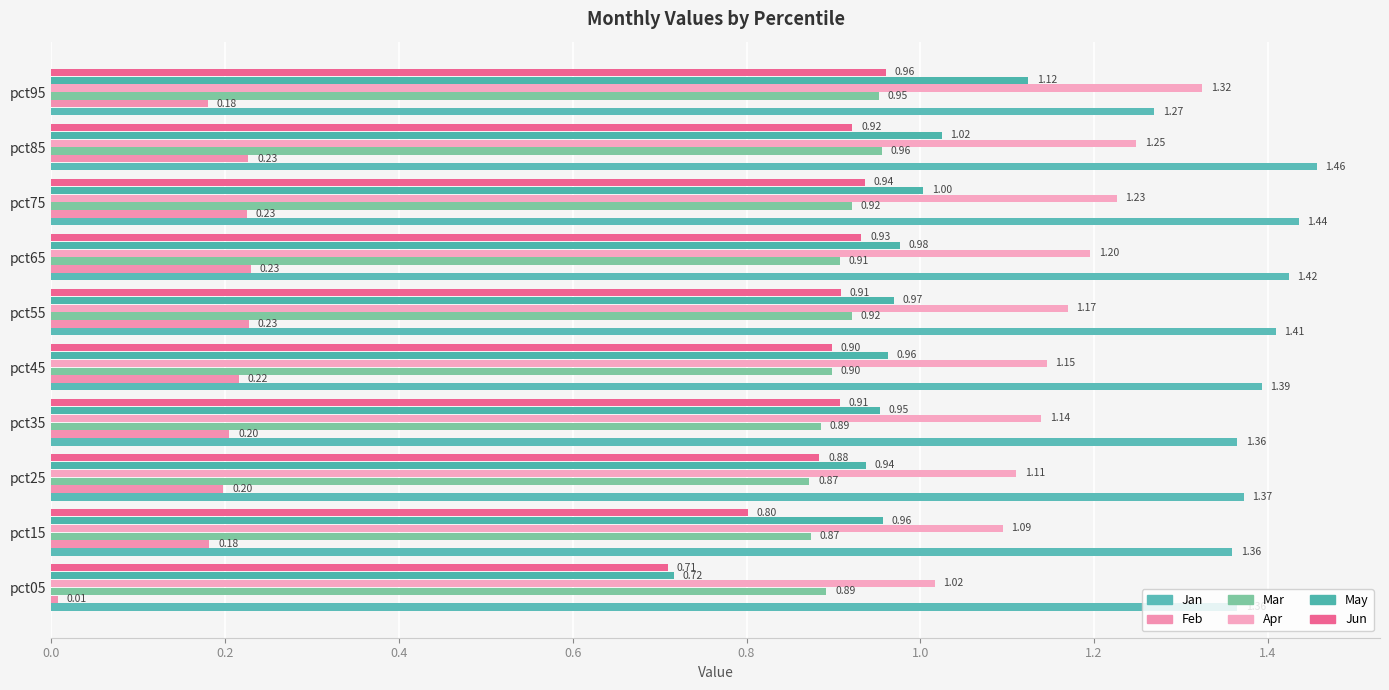

Count the number of data series in this chart.

6